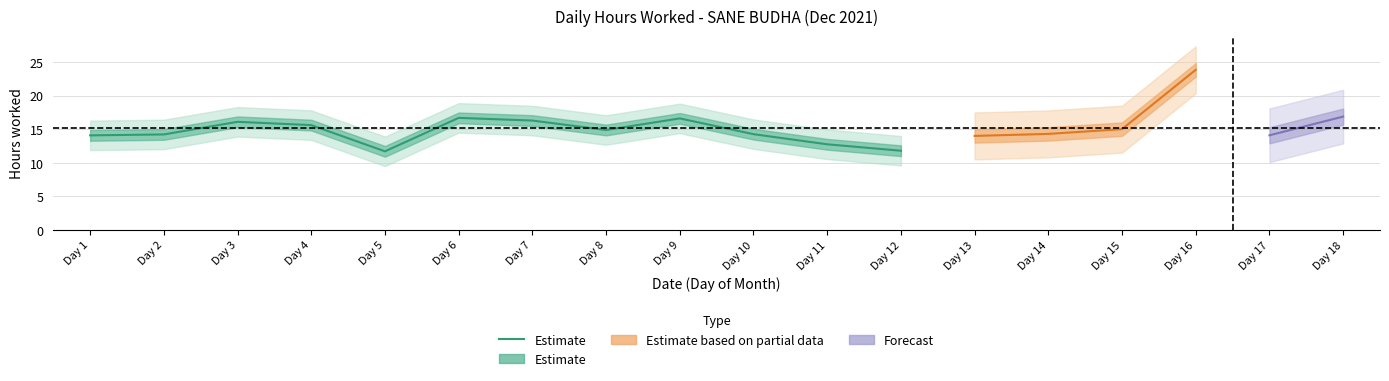

What is the greatest value displayed?

16.7